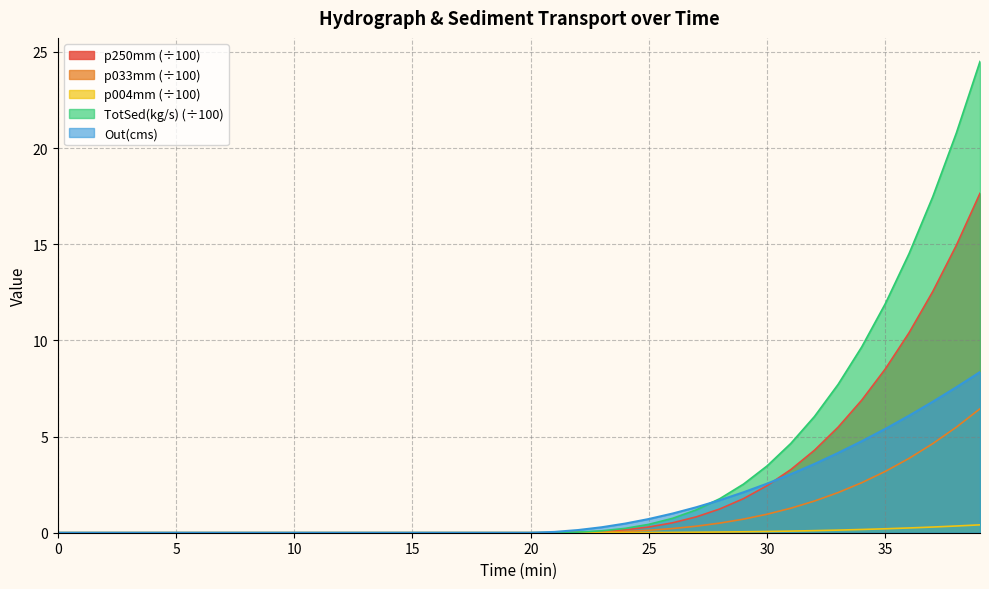

Rank the series at 37 from highest to lowest value.

TotSed(kg/s), p250mm, Out(cms), p033mm, p004mm